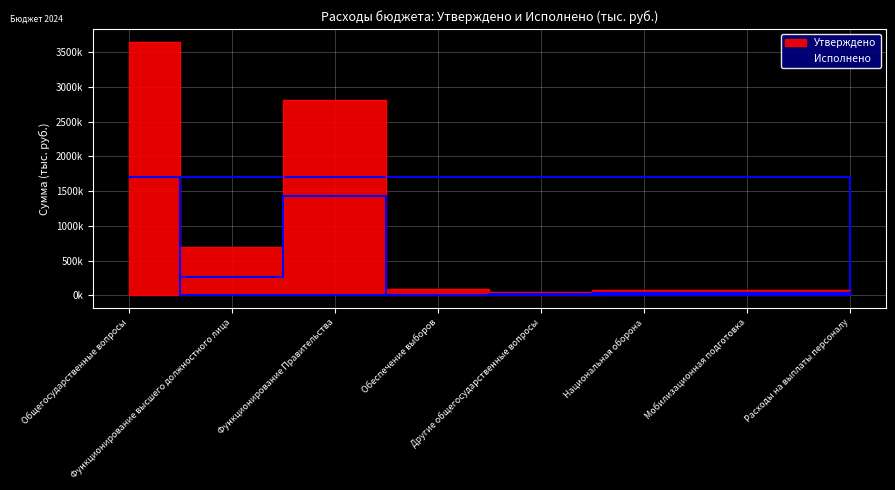

Which series has the largest total across all categories?

Утверждено